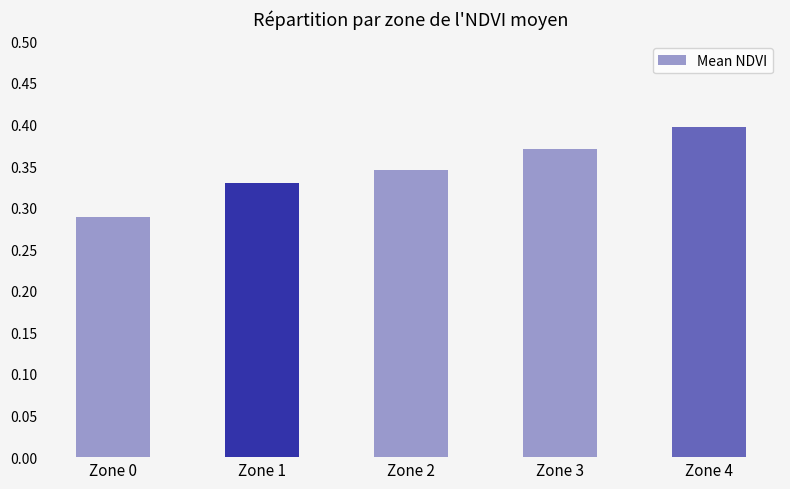

What is the sum of all values?

1.7